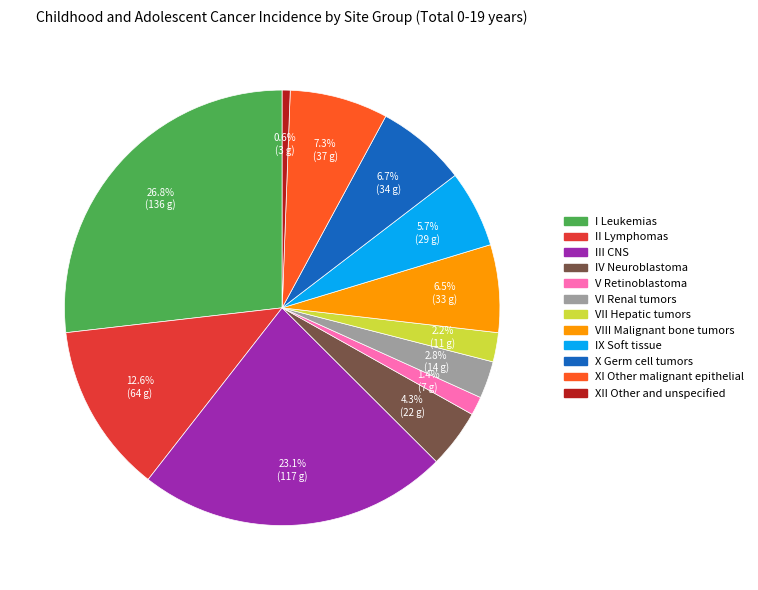

How many slices are in this pie chart?

12